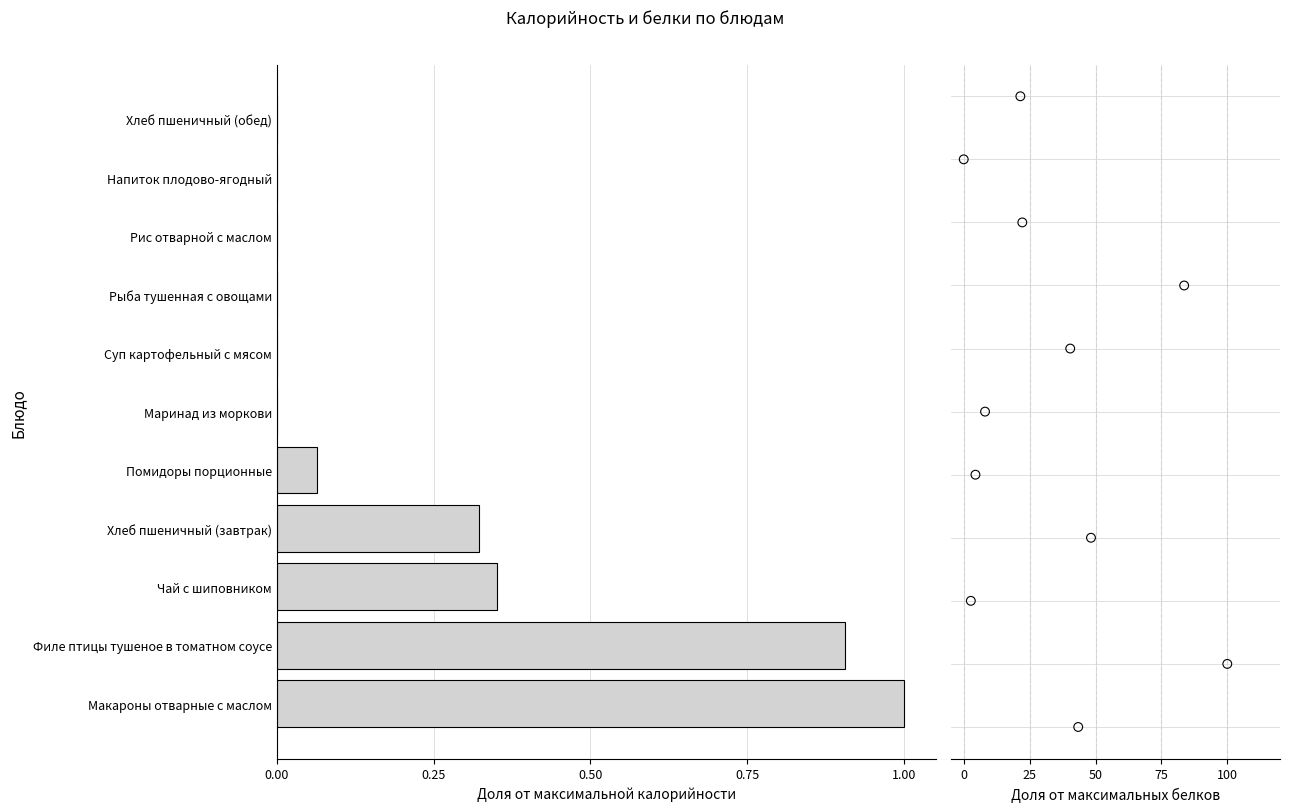

Which series reaches the maximum Y coordinate?

Белки